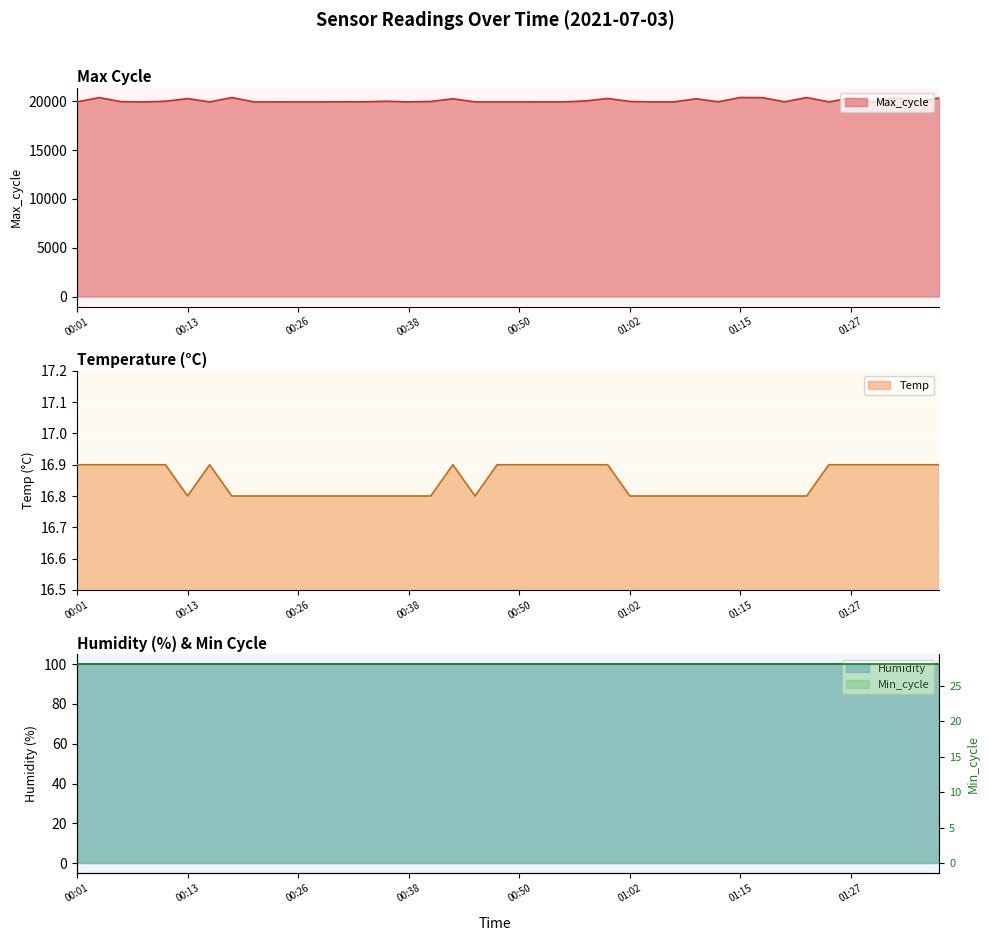

Where is Max_cycle nearest to the value 20151?

00:43